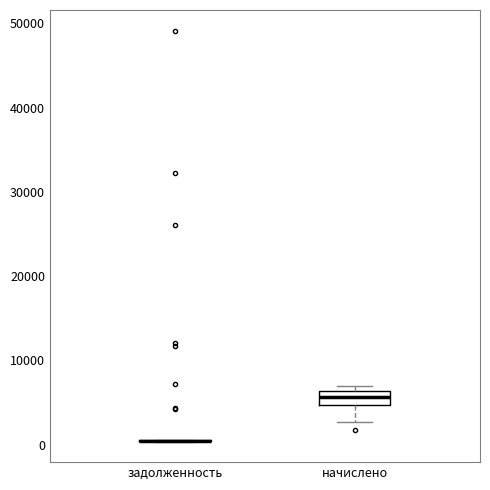

Reading left to right, read every box against the y-axis: the position of its median line, the range the box covers, and the ends of its whiskers. The values are not printed on the chart, so give them approximately, as read against the axis.

задолженность: box collapsed to a line at 0, whiskers 0 to 1000
начислено: median 6000 (inside the box), box 5000 to 6000, whiskers 3000 to 7000